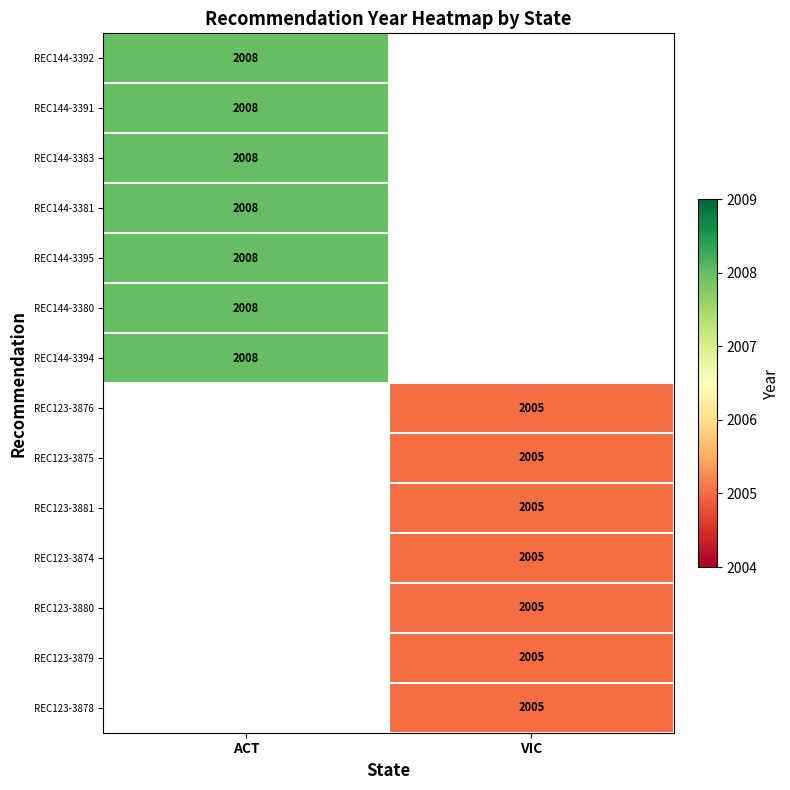

The value of REC144-3392 at ACT is 2008. True or false?

True